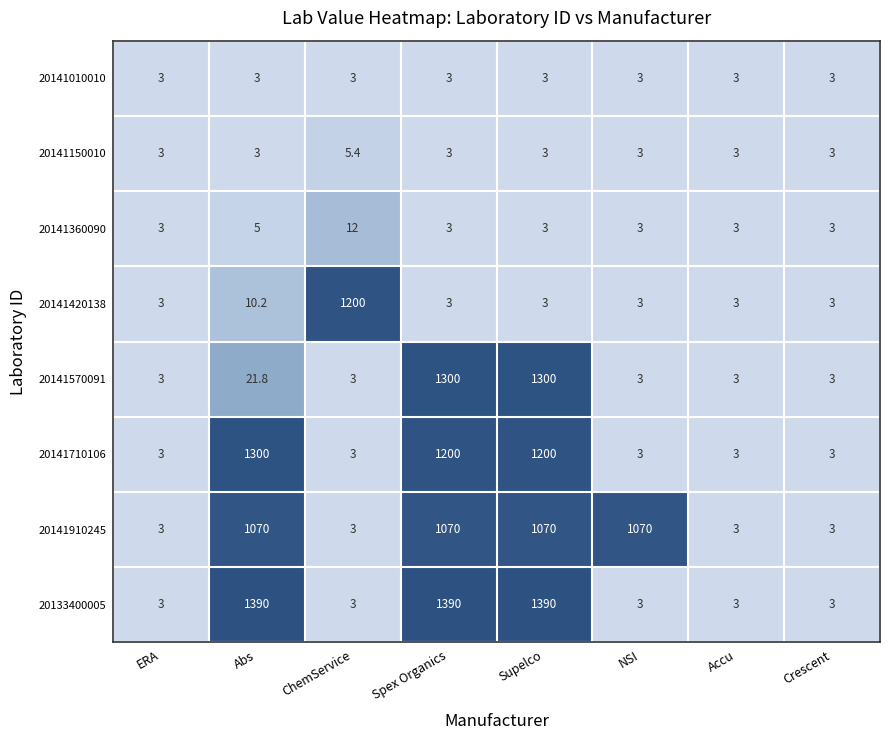

True or false: 20141420138 has a value of 3.0 at Supelco.

True